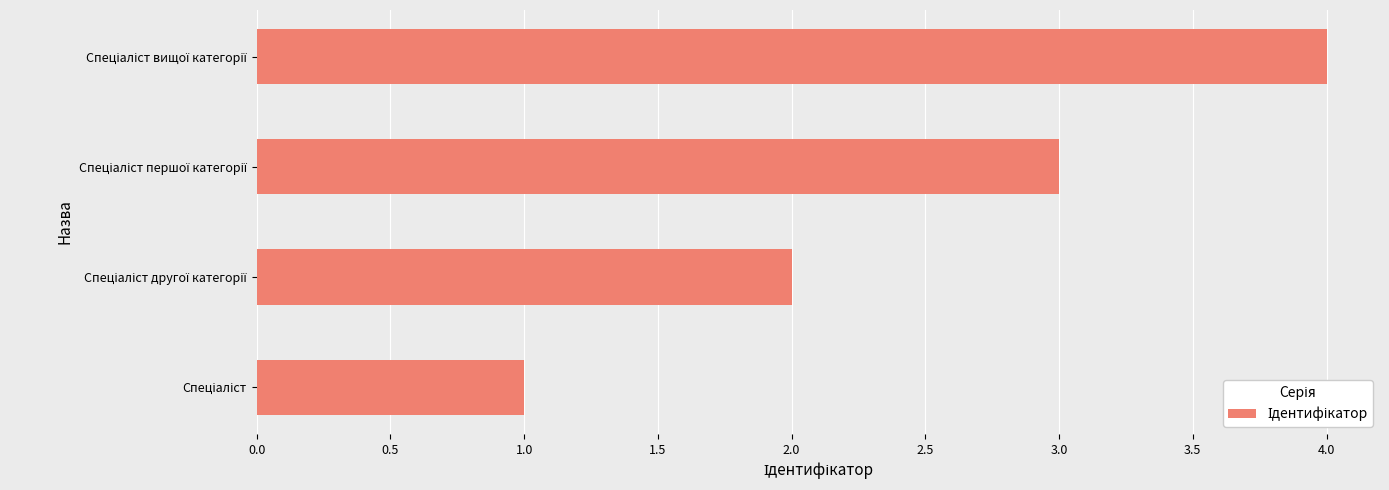

What is the maximum value shown in the chart?

4